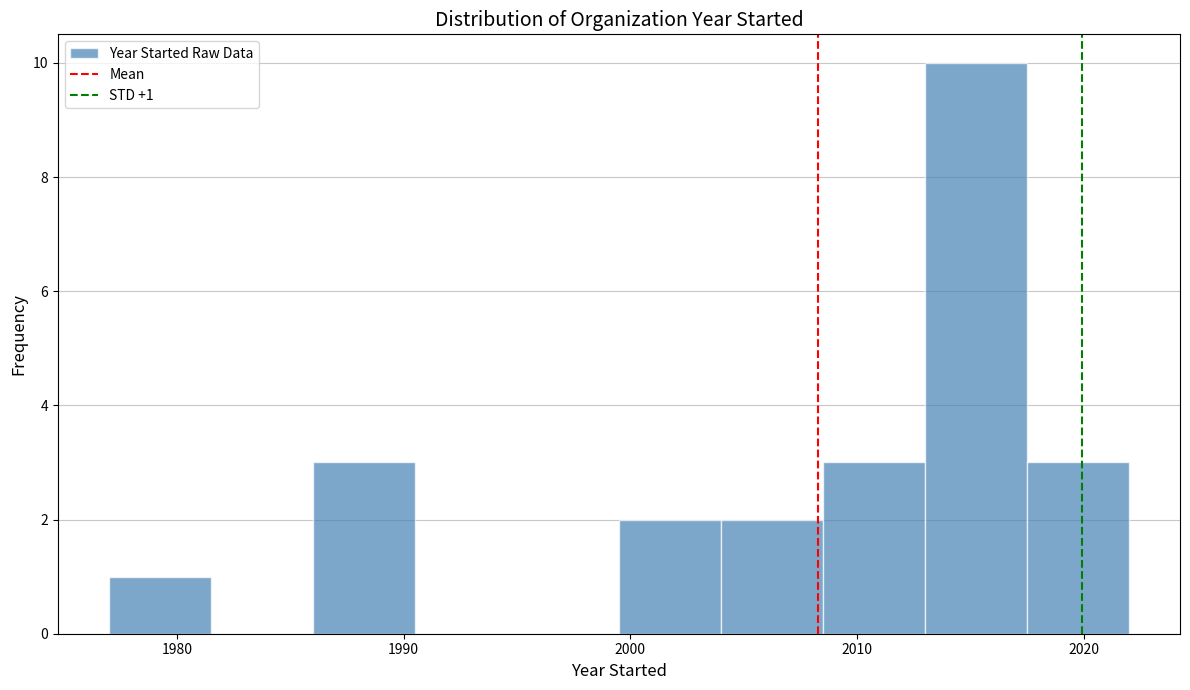

Over which range of the x-axis is the bar tallest?

2013.0 to 2017.5